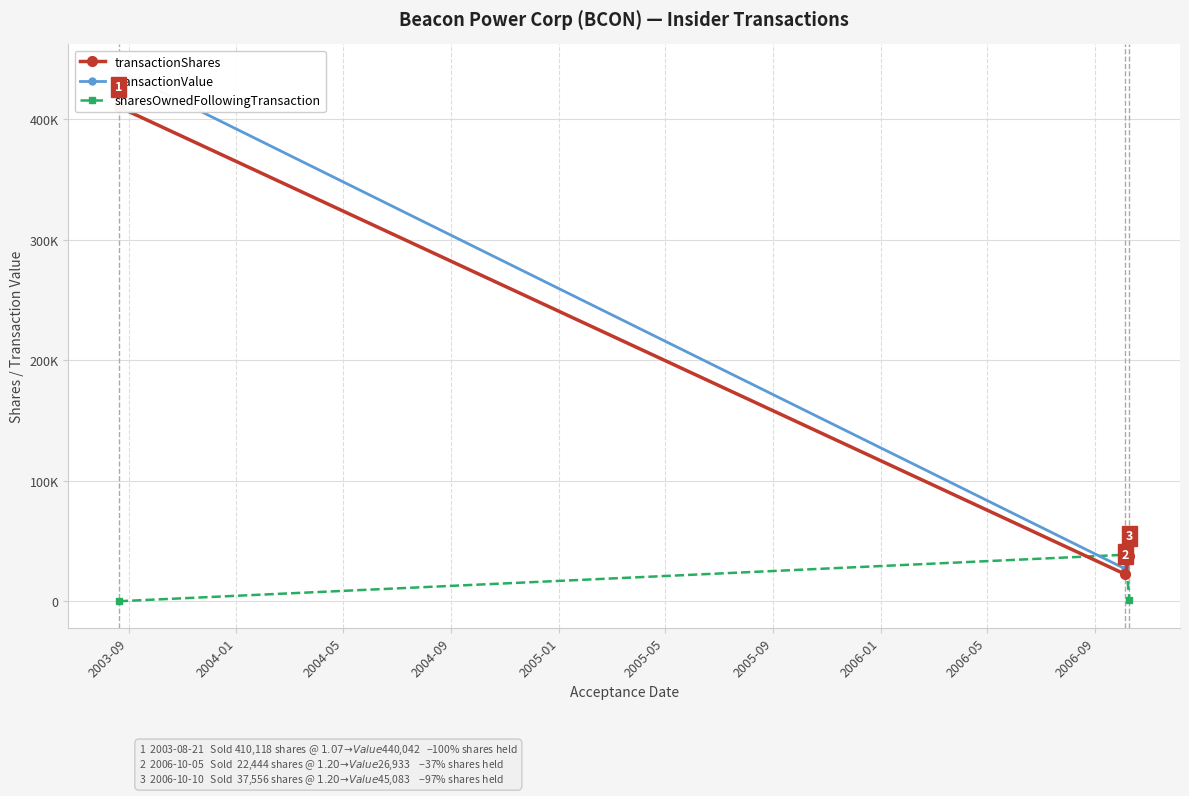

Reading left to right, what are all the values shown in this chart?

transactionShares: 410118	22444	37556
transactionValue: 440042	26933	45083
sharesOwnedFollowingTransaction: 0	38556	1000